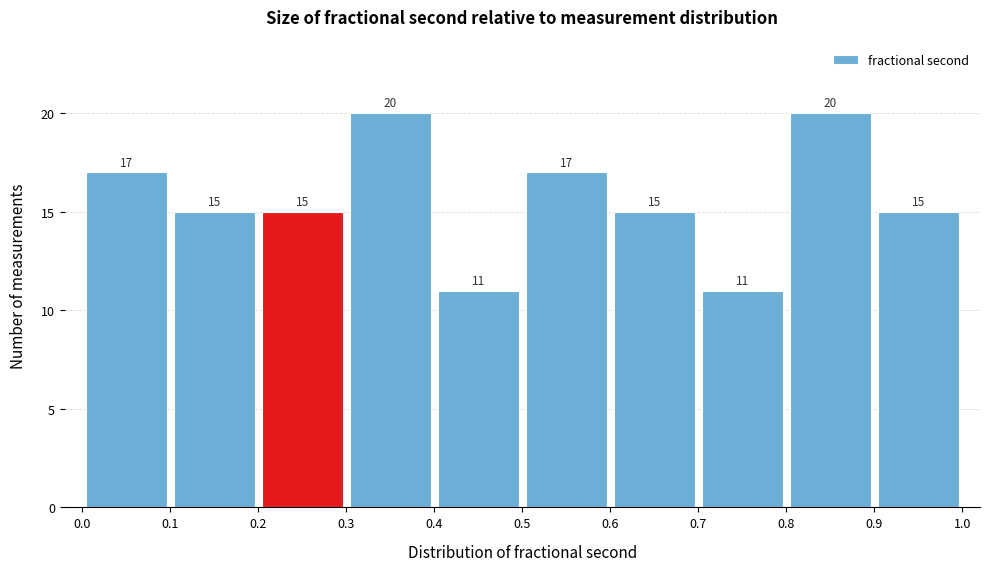

Reading left to right, list every bar in this chart as the range it spans on the x-axis followed by its height.

0.0 to 0.1: 17
0.1 to 0.2: 15
0.2 to 0.3: 15
0.3 to 0.4: 20
0.4 to 0.5: 11
0.5 to 0.6: 17
0.6 to 0.7: 15
0.7 to 0.8: 11
0.8 to 0.9: 20
0.9 to 1.0: 15